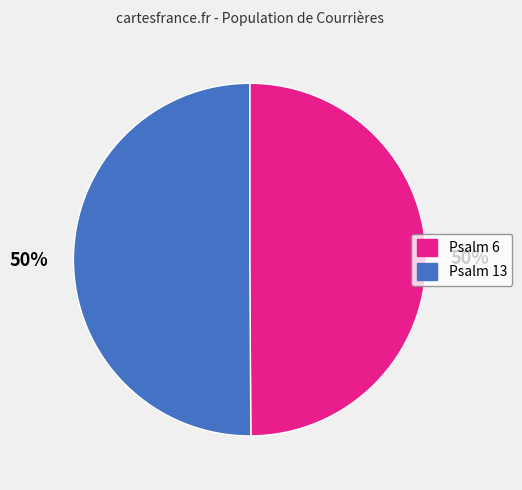

Combined, do Psalm 6 and Psalm 13 account for over 50%?

Yes